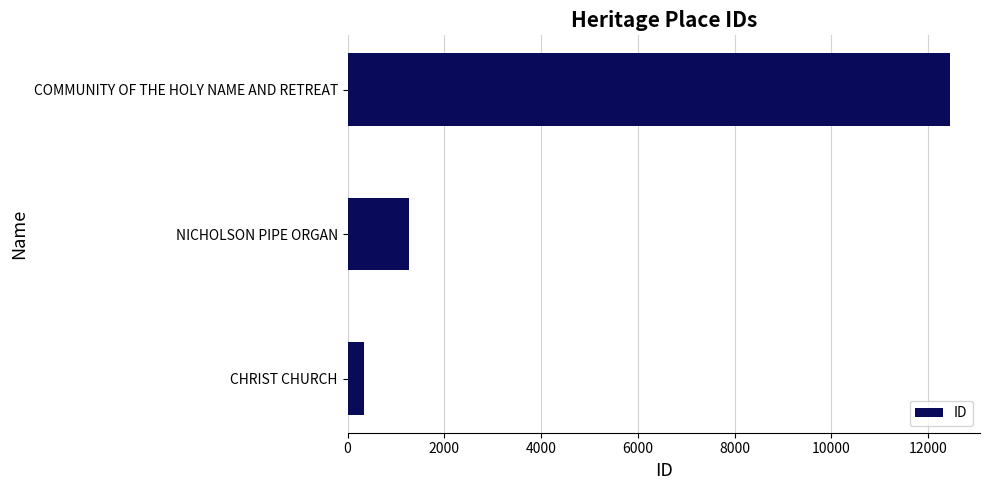

The chart shows a value of 1279 at NICHOLSON PIPE ORGAN. True or false?

True